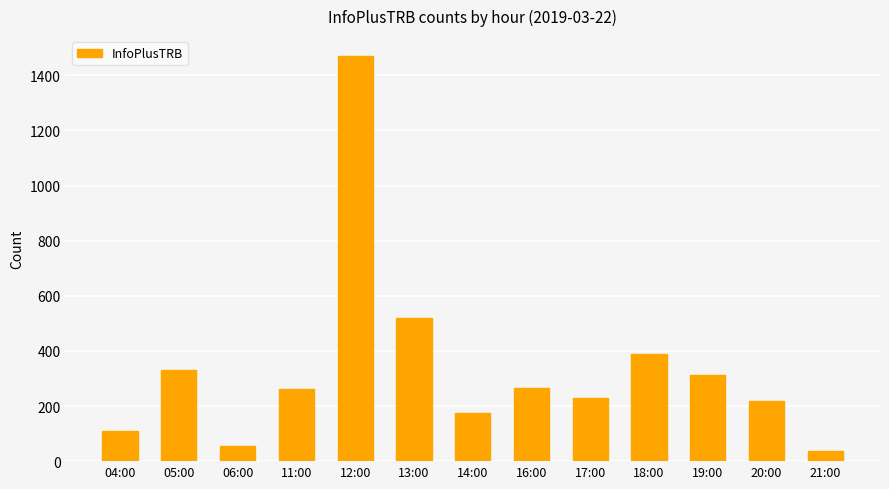

What is the minimum value shown in the chart?

35